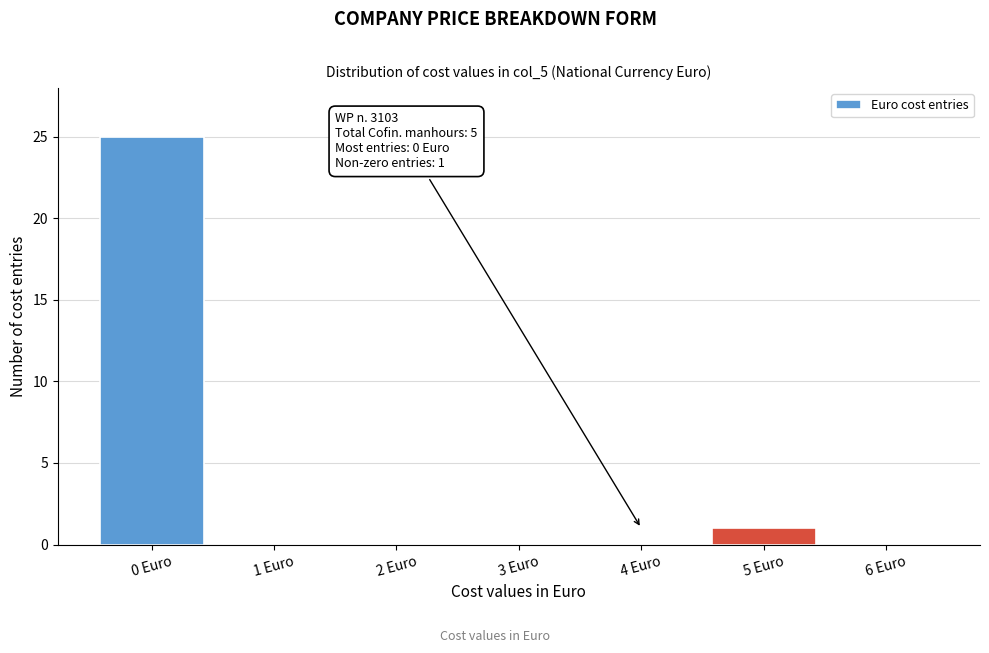

Which range on the x-axis has the tallest bar?

-0.5 to 0.5